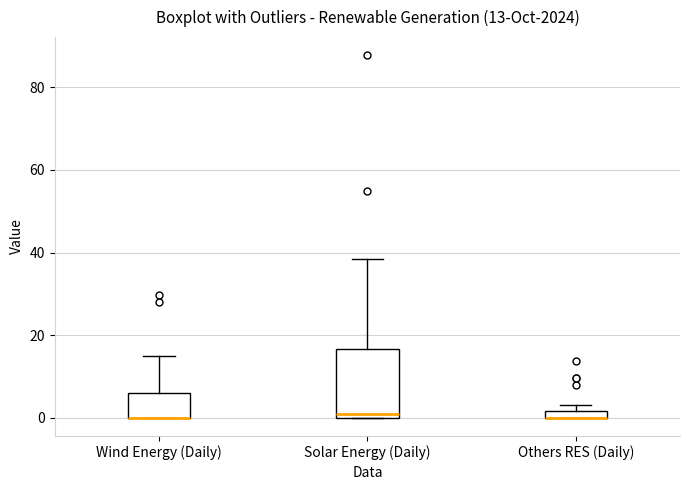

Comparing the boxes themselves (not the whiskers), which one is the tallest?

Solar Energy (Daily)